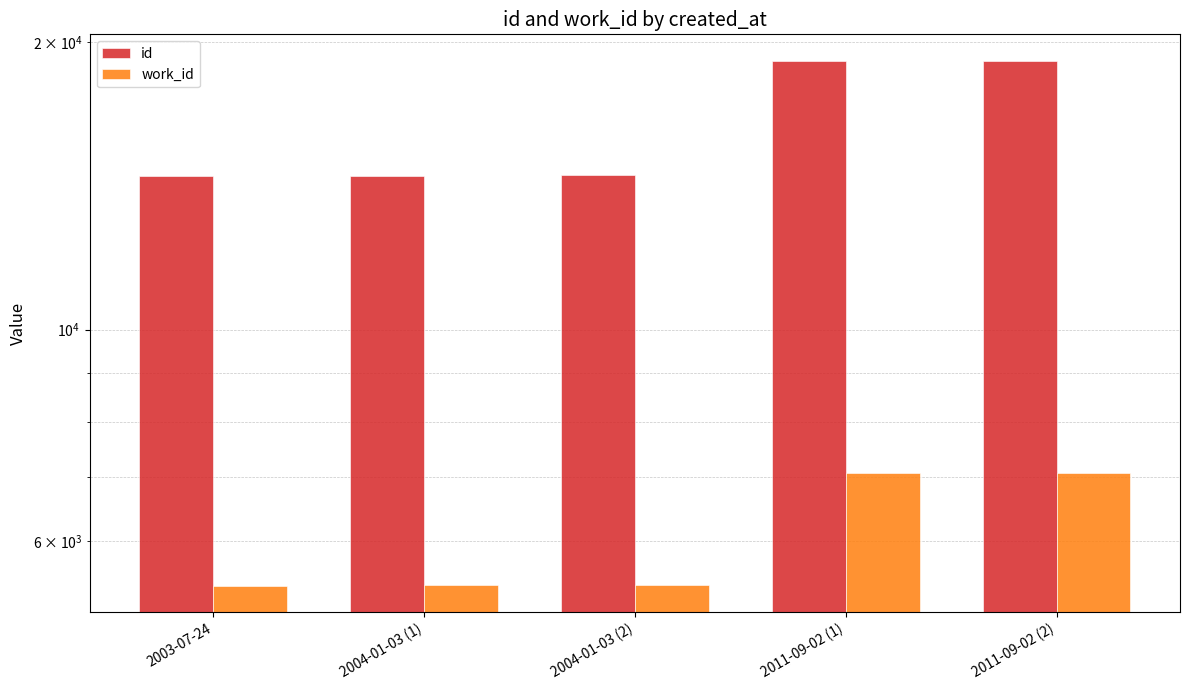

Which series has the largest range (max minus min)?

id